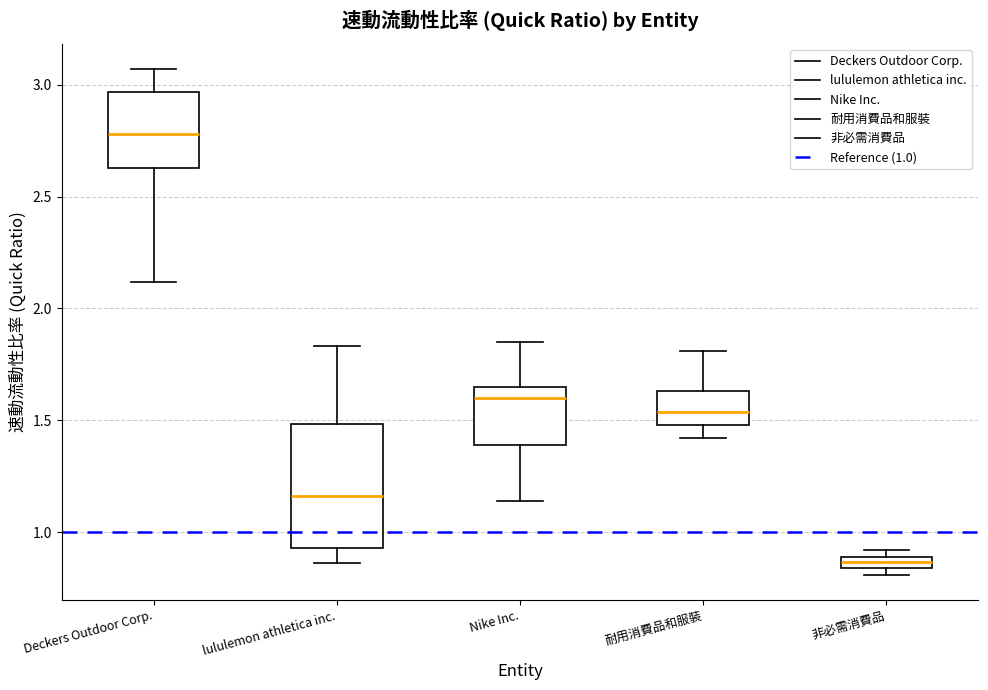

Which box's median line is the lowest?

非必需消費品